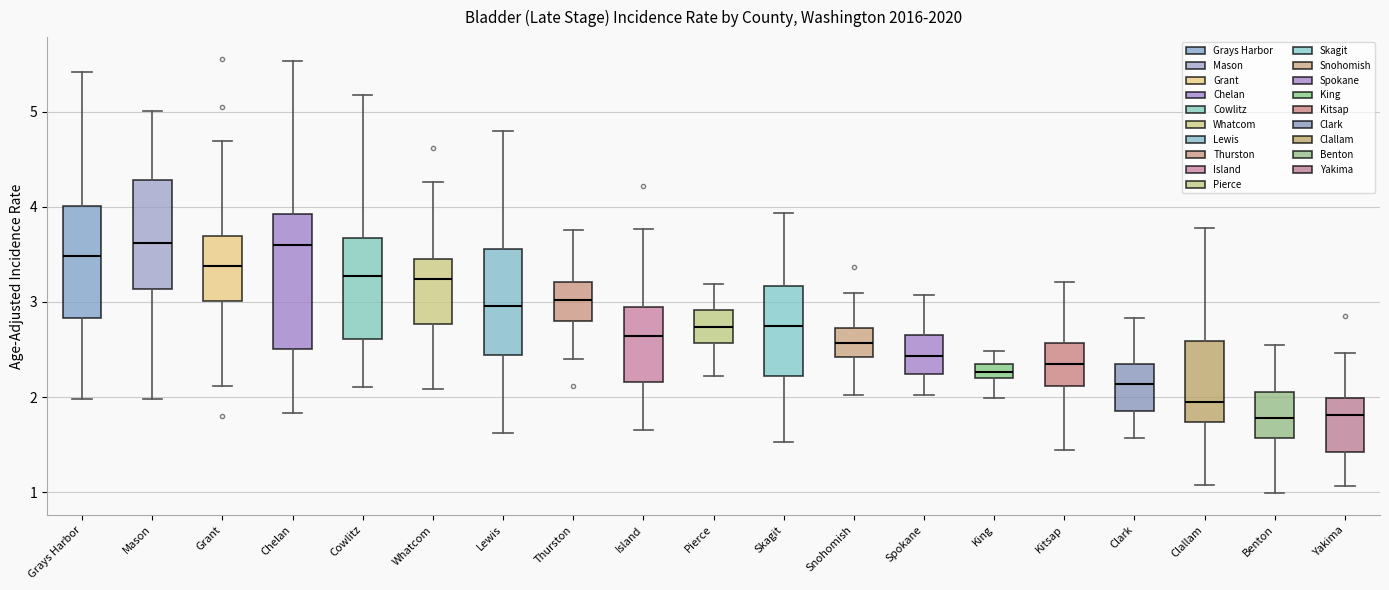

Comparing the boxes themselves (not the whiskers), which one is the tallest?

Chelan